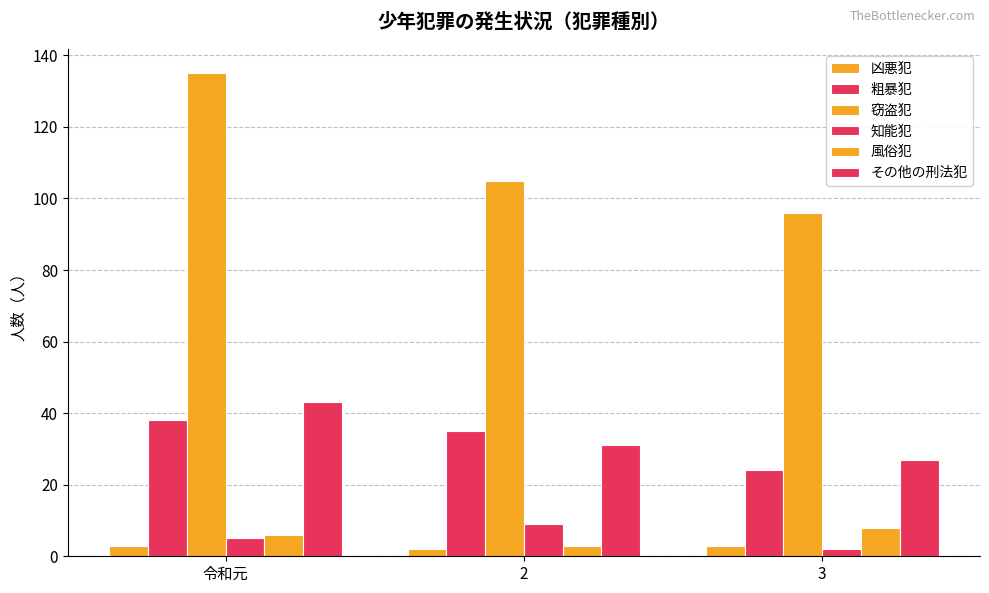

How many series are shown in this chart?

6